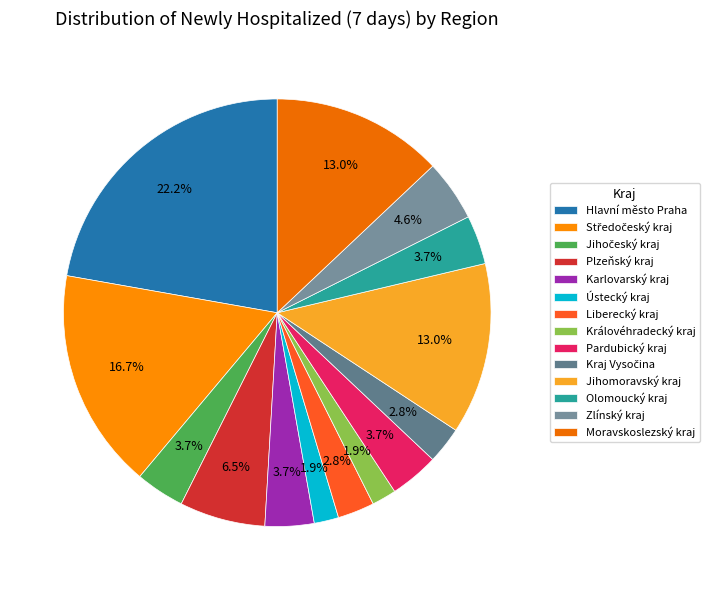

Is there any slice that represents more than half of the pie?

No